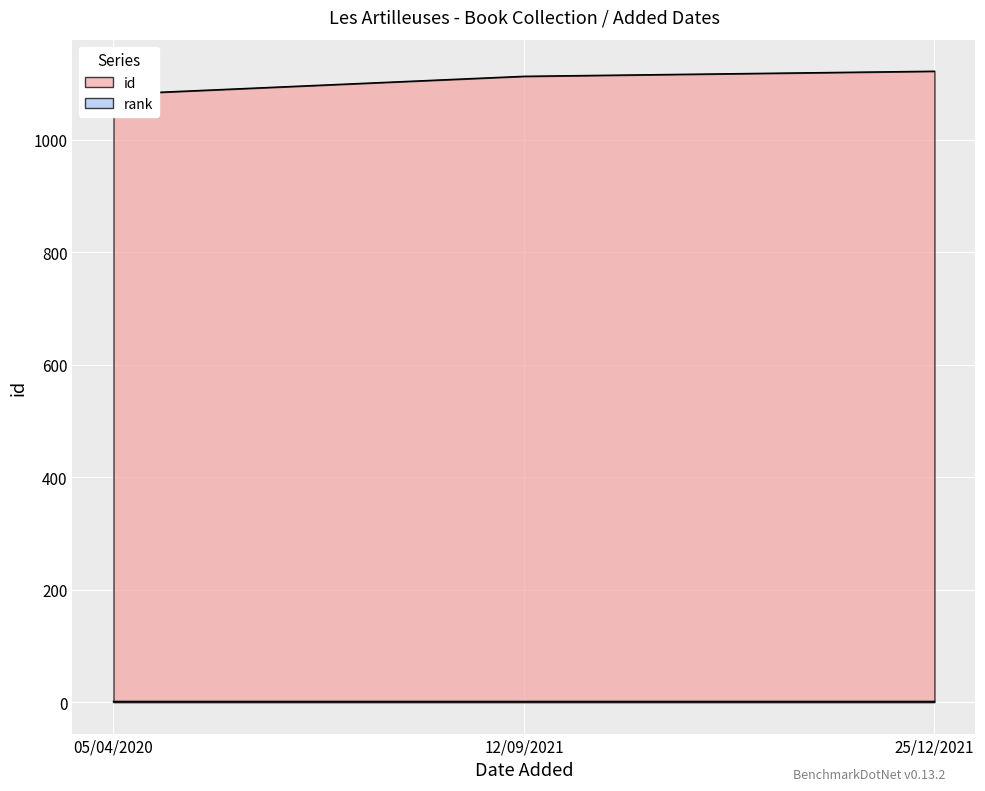

True or false: the data shows 1113 at 12/09/2021.

True